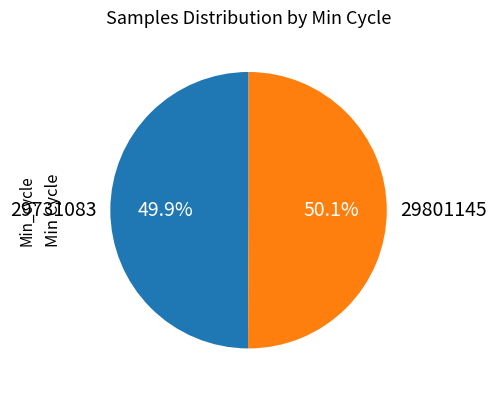

Count the number of slices in the pie.

2